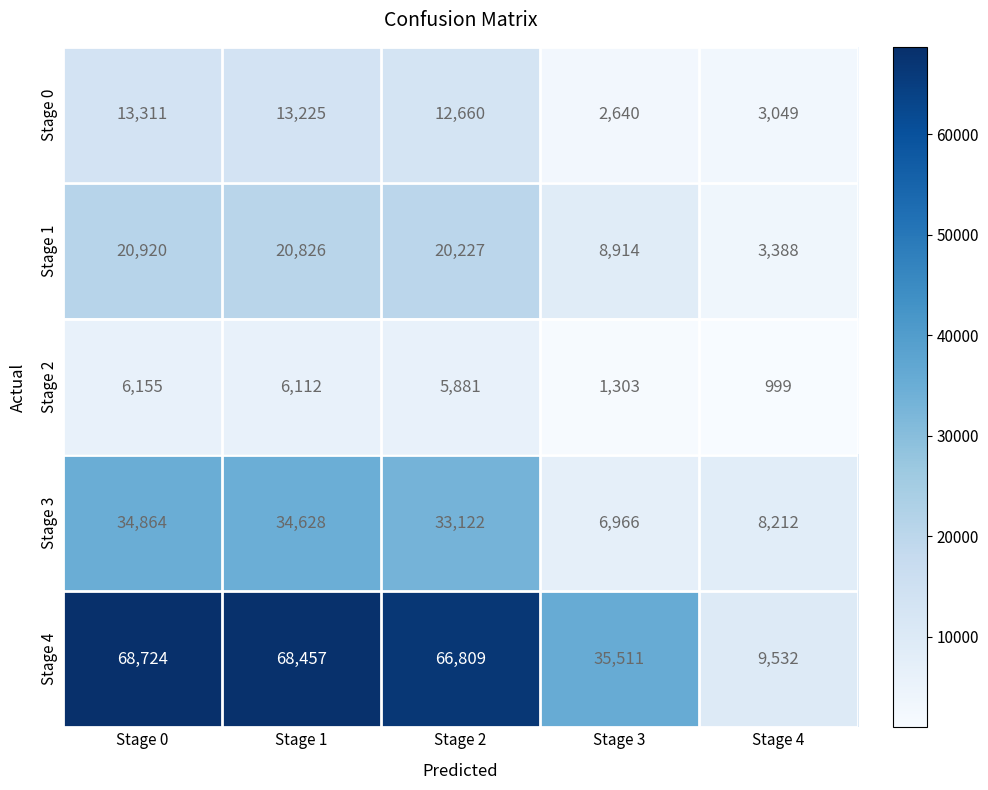

What is the minimum value for Stage 3?

6966